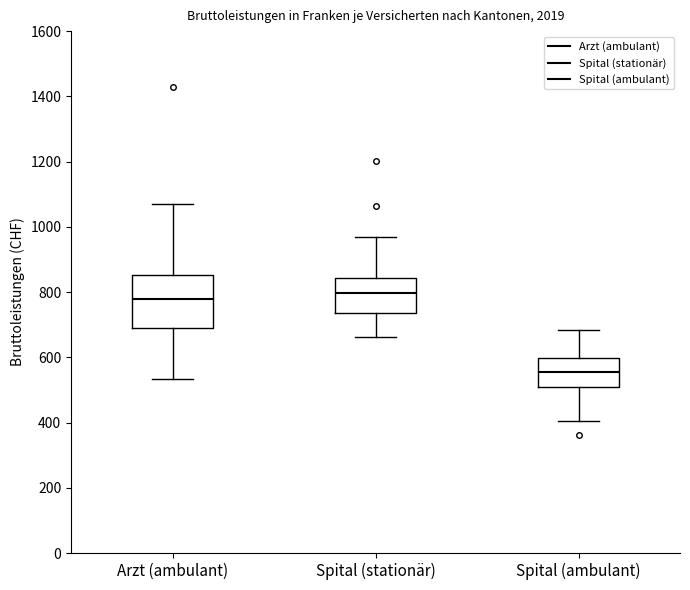

Which box's median line is the lowest?

Spital (ambulant)